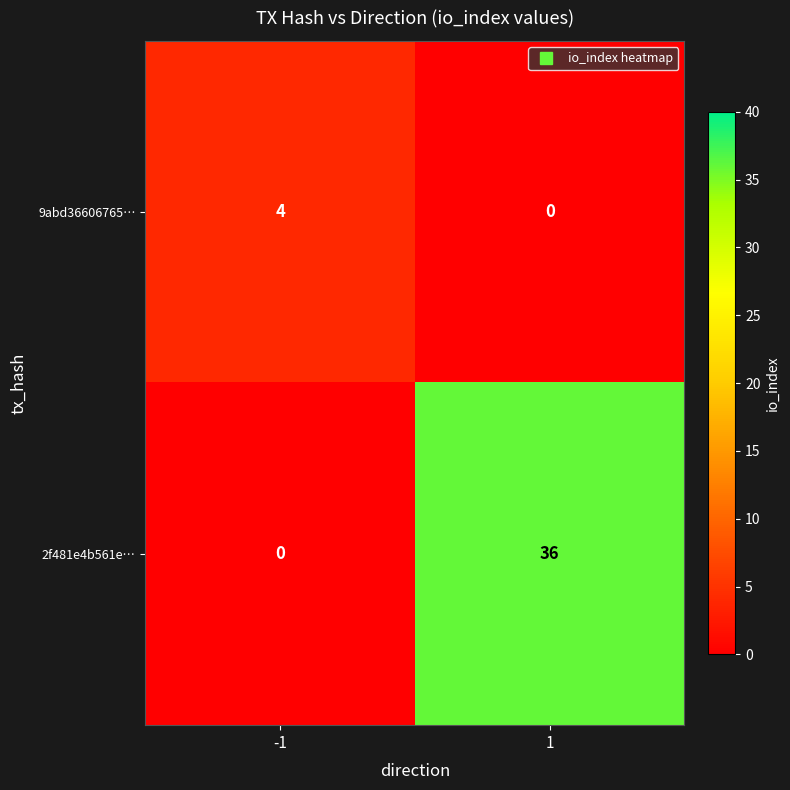

At which category is the sum across all series the highest?

1